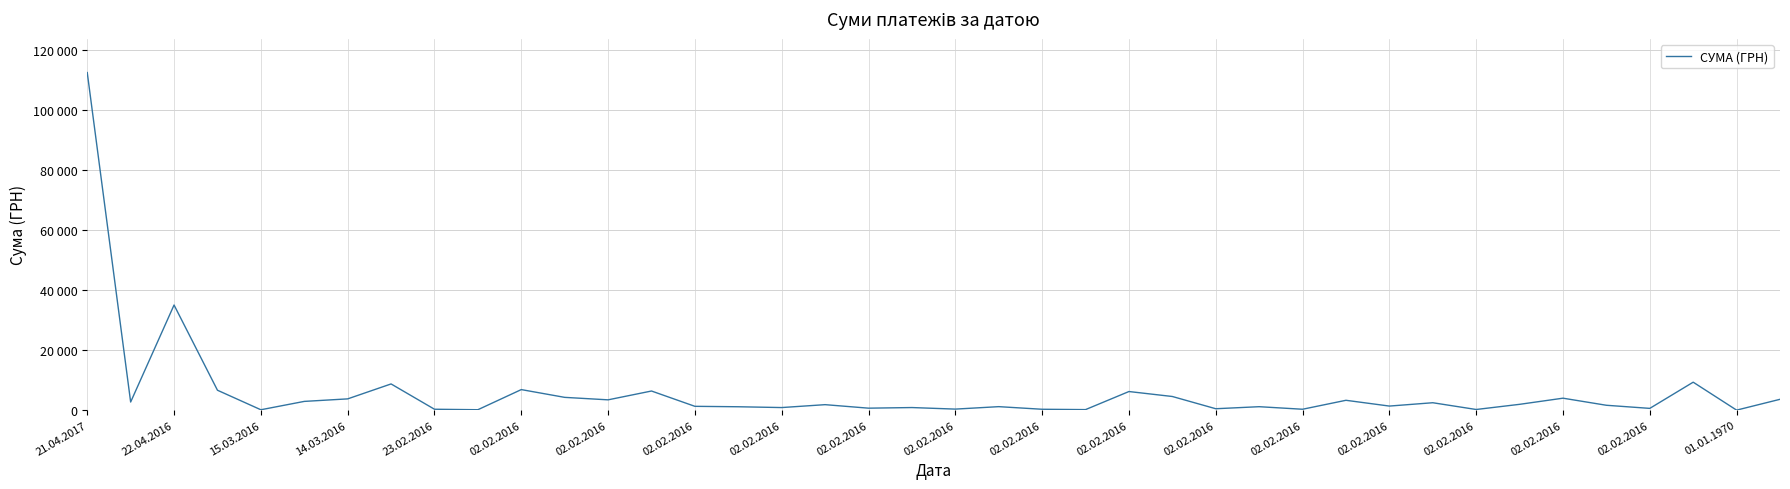

Does the chart have visible grid lines?

Yes